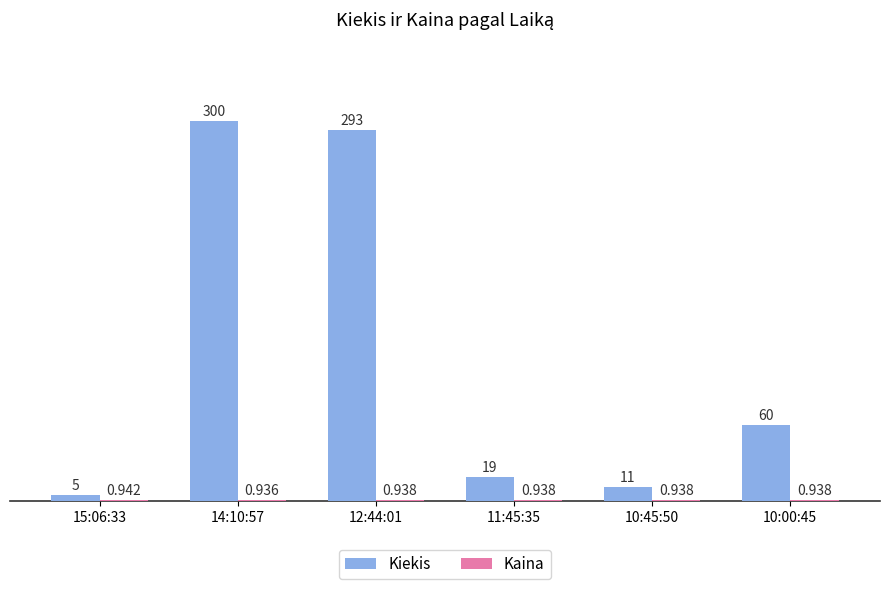

Between 14:10:57 and 10:45:50, which series saw the biggest shift?

Kiekis